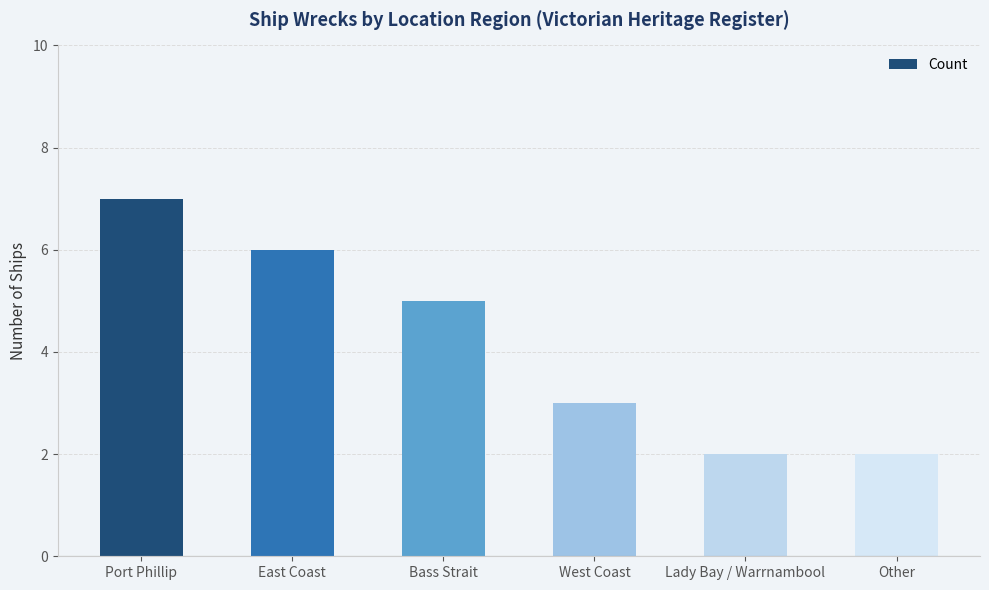

What value does the data have at Bass Strait?

5